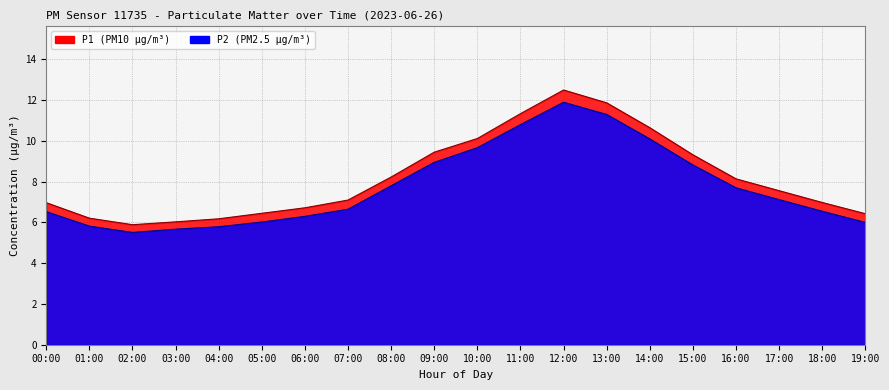

What is the difference between the second highest and second lowest values in the P2 series?

5.6